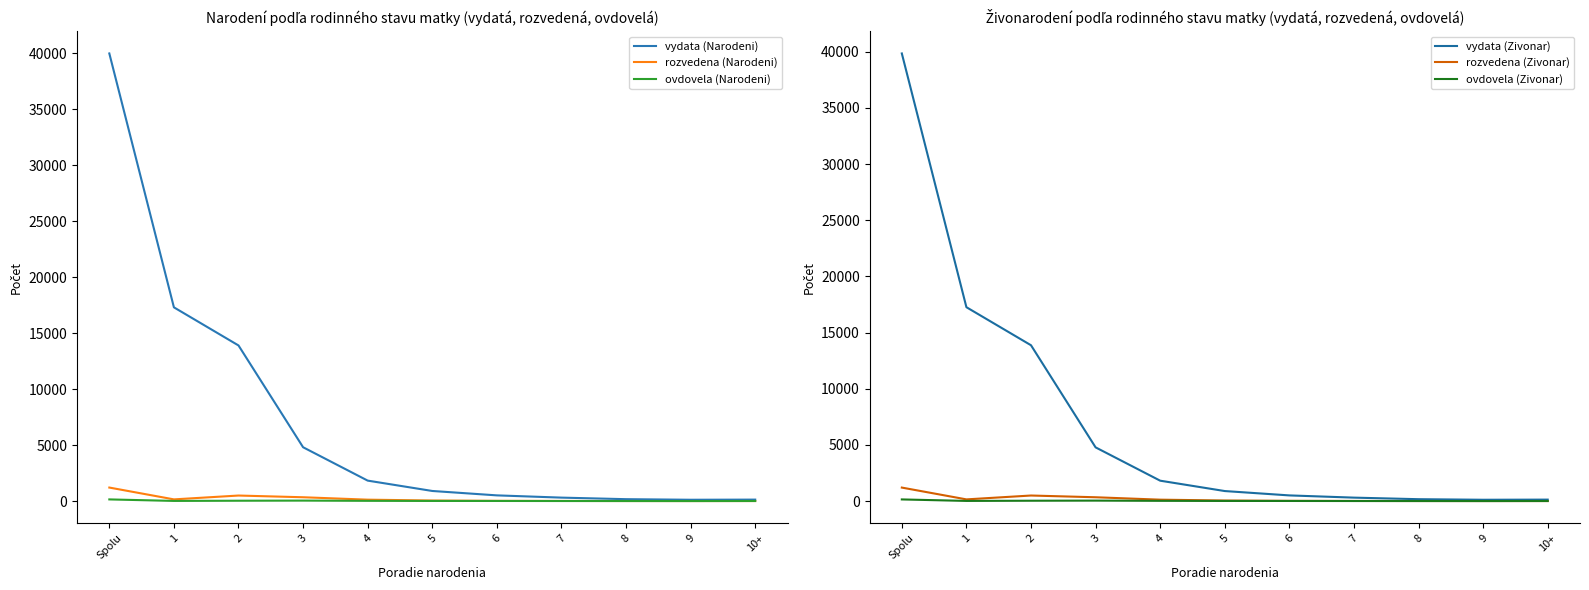

Reading left to right, transcribe all the data shown in this chart.

vydata (Narodeni): Spolu=39988	1=17307	2=13903	3=4809	4=1828	5=903	6=510	7=309	8=170	9=118	10+=131
rozvedena (Narodeni): Spolu=1208	1=152	2=495	3=342	4=127	5=49	6=21	7=11	8=5	9=2	10+=4
ovdovela (Narodeni): Spolu=149	1=14	2=31	3=42	4=22	5=12	6=10	7=5	8=4	9=2	10+=7
vydata (Zivonar): Spolu=39857	1=17263	2=13875	3=4783	4=1816	5=893	6=505	7=307	8=168	9=117	10+=130
rozvedena (Zivonar): Spolu=1202	1=151	2=495	3=340	4=126	5=49	6=21	7=10	8=5	9=2	10+=3
ovdovela (Zivonar): Spolu=147	1=14	2=31	3=41	4=22	5=12	6=10	7=5	8=4	9=2	10+=6